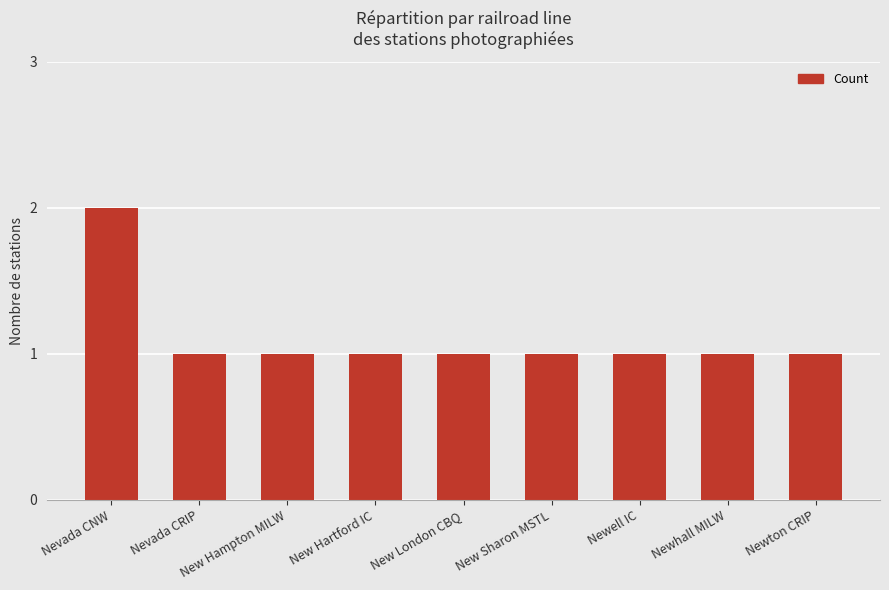

How many values are between 1 and 2?

9